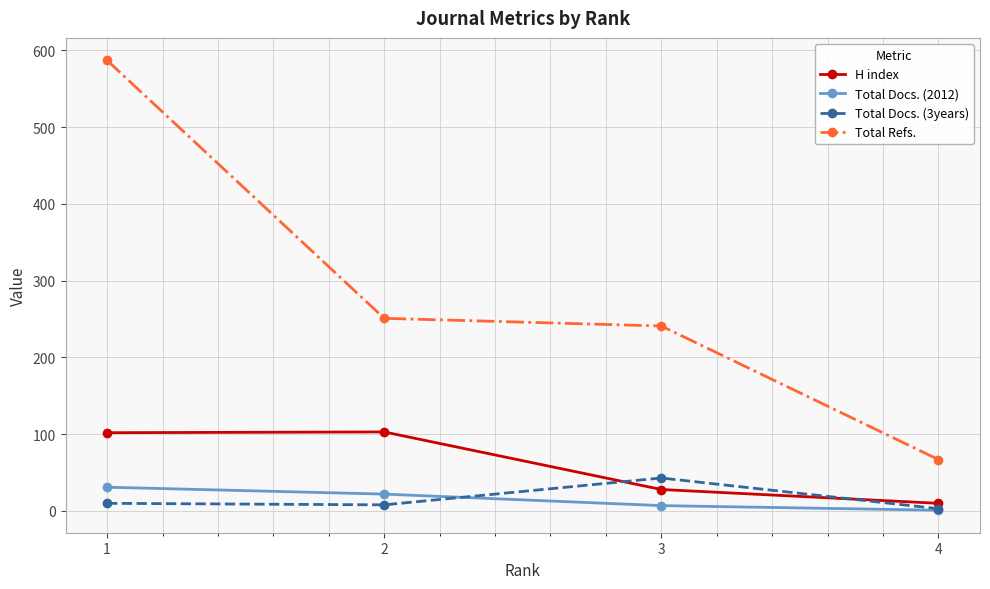

Is this an area chart (filled region under the line)?

No